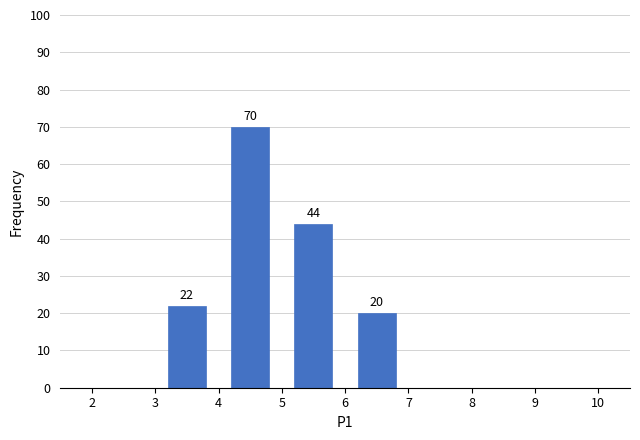

Over which range of the x-axis is the bar tallest?

4 to 5